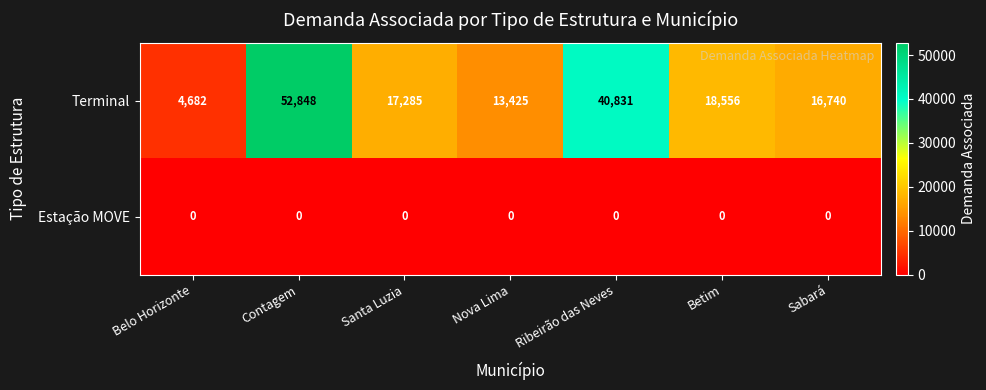

Which series has the widest spread of values?

Terminal